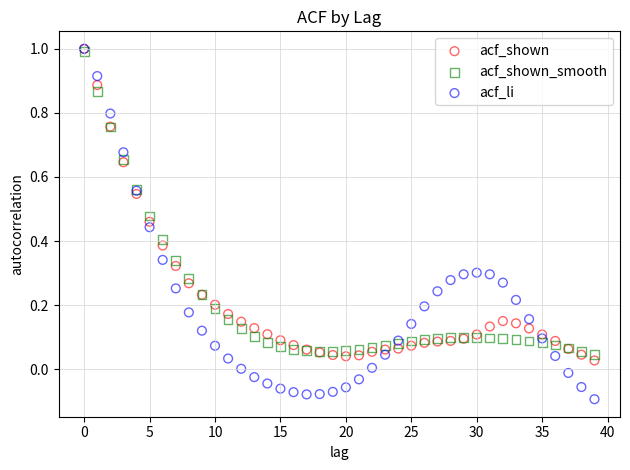

What are all the series names shown in the legend?

acf_shown, acf_shown_smooth, acf_li